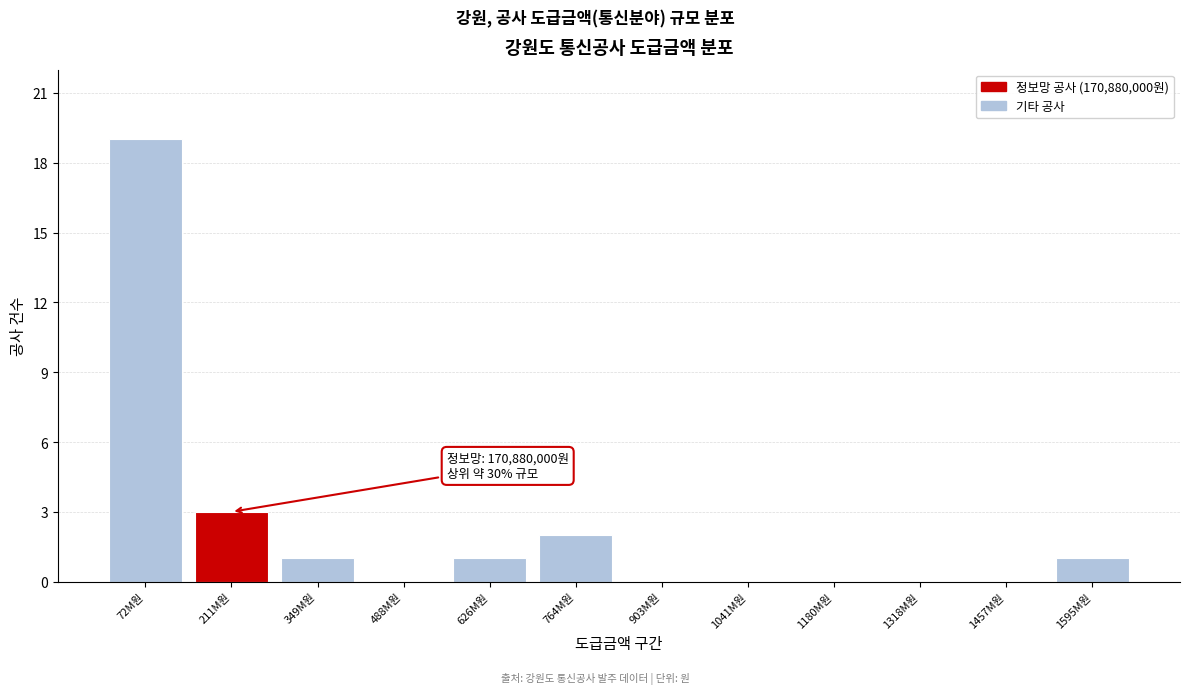

Reading left to right, list all the values displayed in this chart.

72M원=19	211M원=3	349M원=1	488M원=0	626M원=1	764M원=2	903M원=0	1041M원=0	1180M원=0	1318M원=0	1457M원=0	1595M원=1